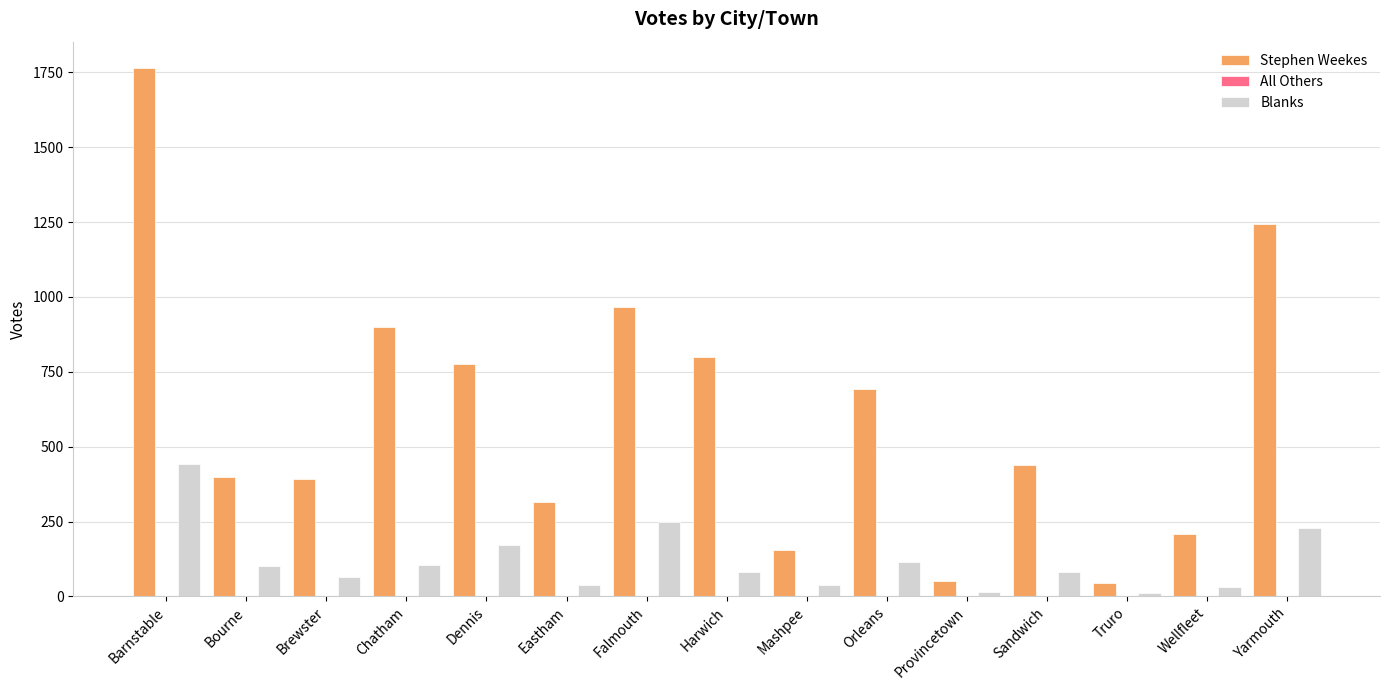

How many series are shown in this chart?

3